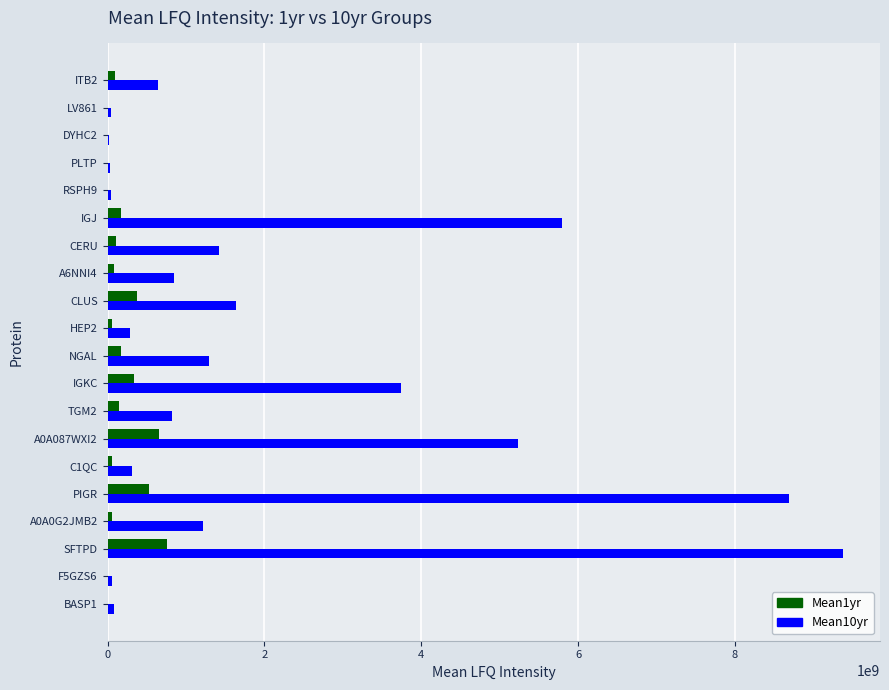

Which series has the widest spread of values?

Mean10yr